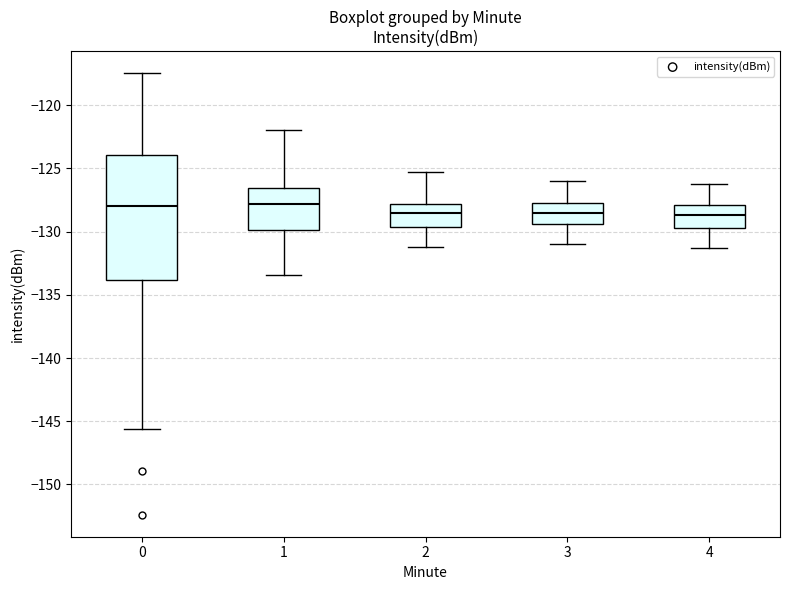

Which box is the tallest, from its lower edge to its upper edge?

0